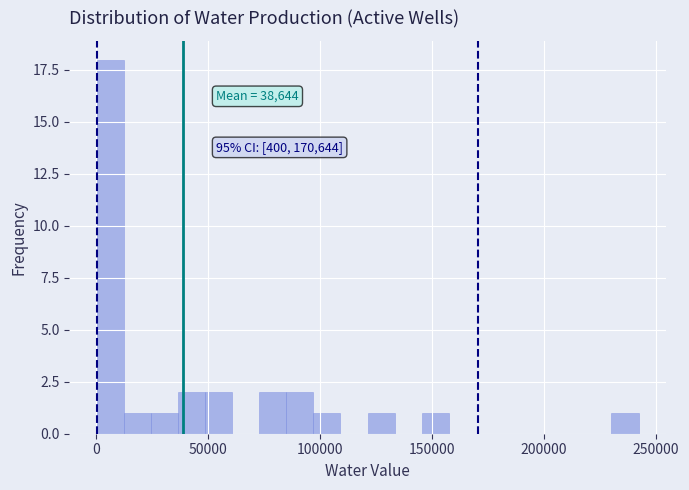

Around what value on the x-axis is the tallest bar? Give the approximate position of its centre, as read against the axis.

5000